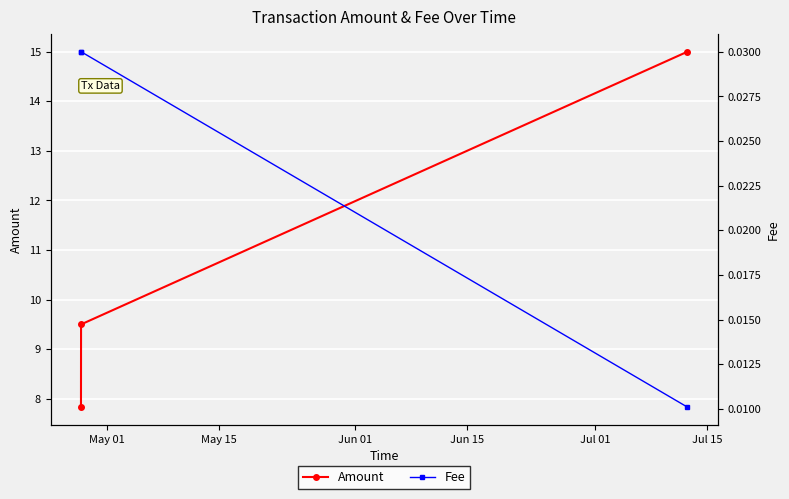

Reading right to left, transcribe all the data shown in this chart.

Amount: 15.0	9.5	7.8
Fee: 0.0	0.0	0.0